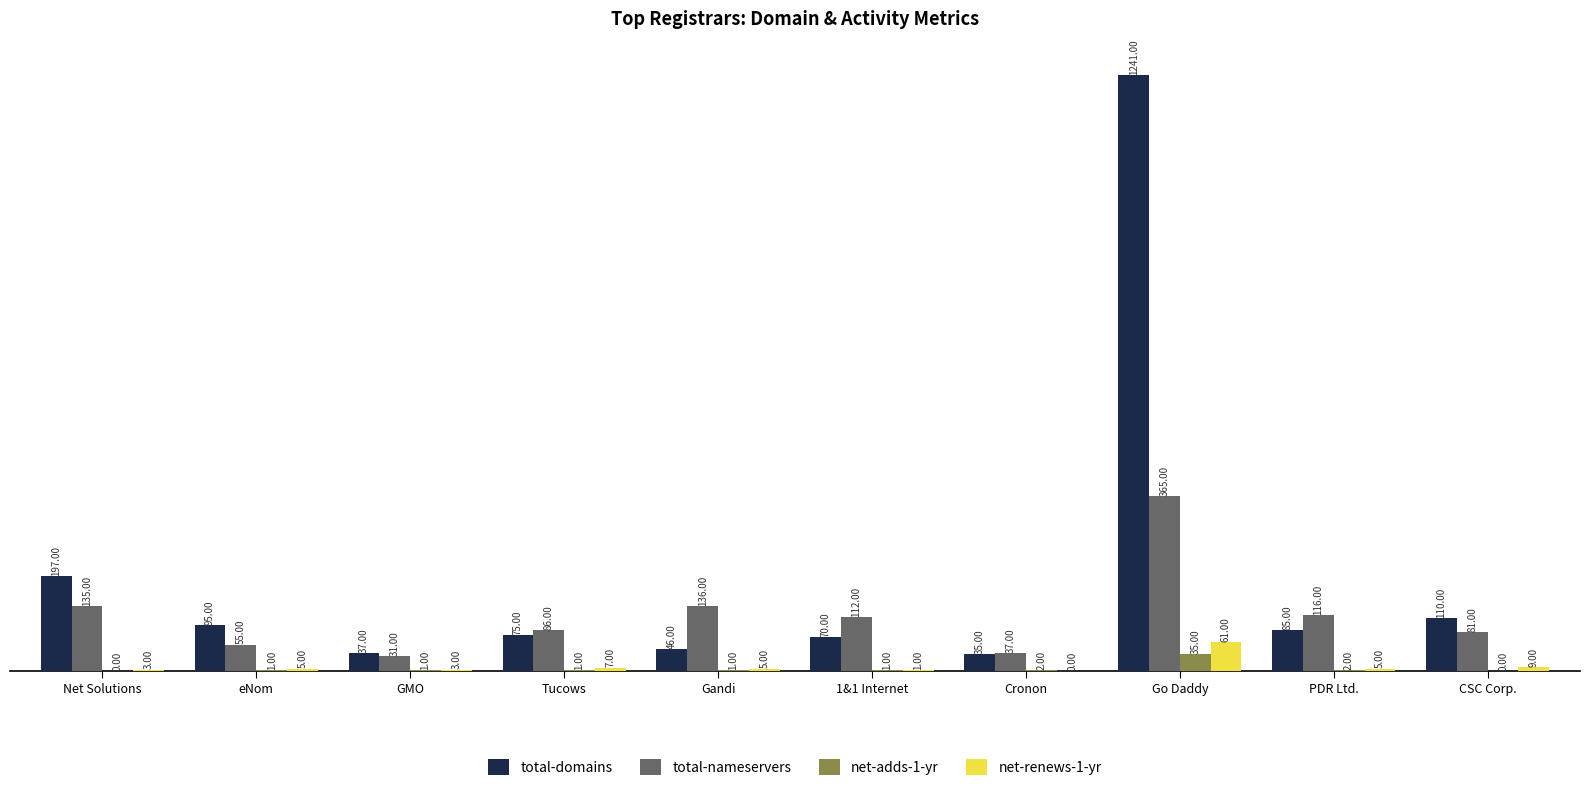

Reading left to right, transcribe all the data shown in this chart.

total-domains: 197	95	37	75	46	70	35	1241	85	110
total-nameservers: 135	55	31	86	136	112	37	365	116	81
net-adds-1-yr: 0	1	1	1	1	1	2	35	2	0
net-renews-1-yr: 3	5	3	7	5	1	0	61	5	9